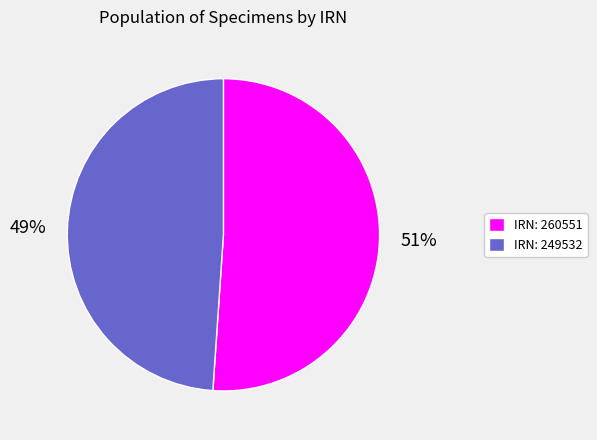

To the nearest percent, what percentage of the pie is IRN: 249532?

49%